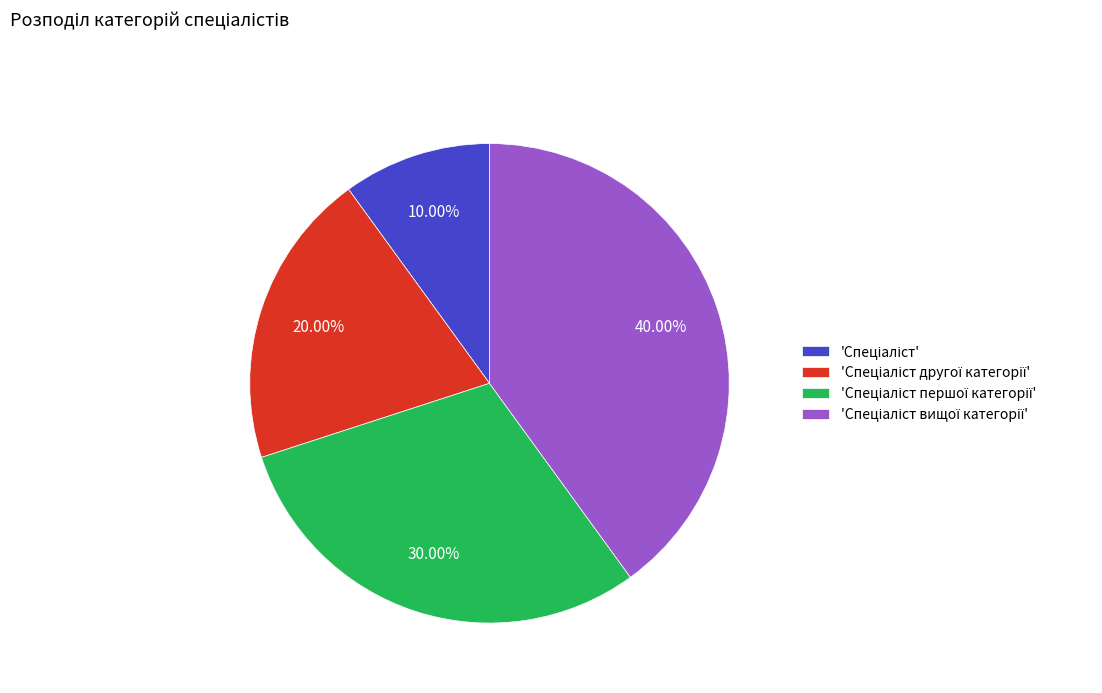

Is there a majority slice in this chart?

No